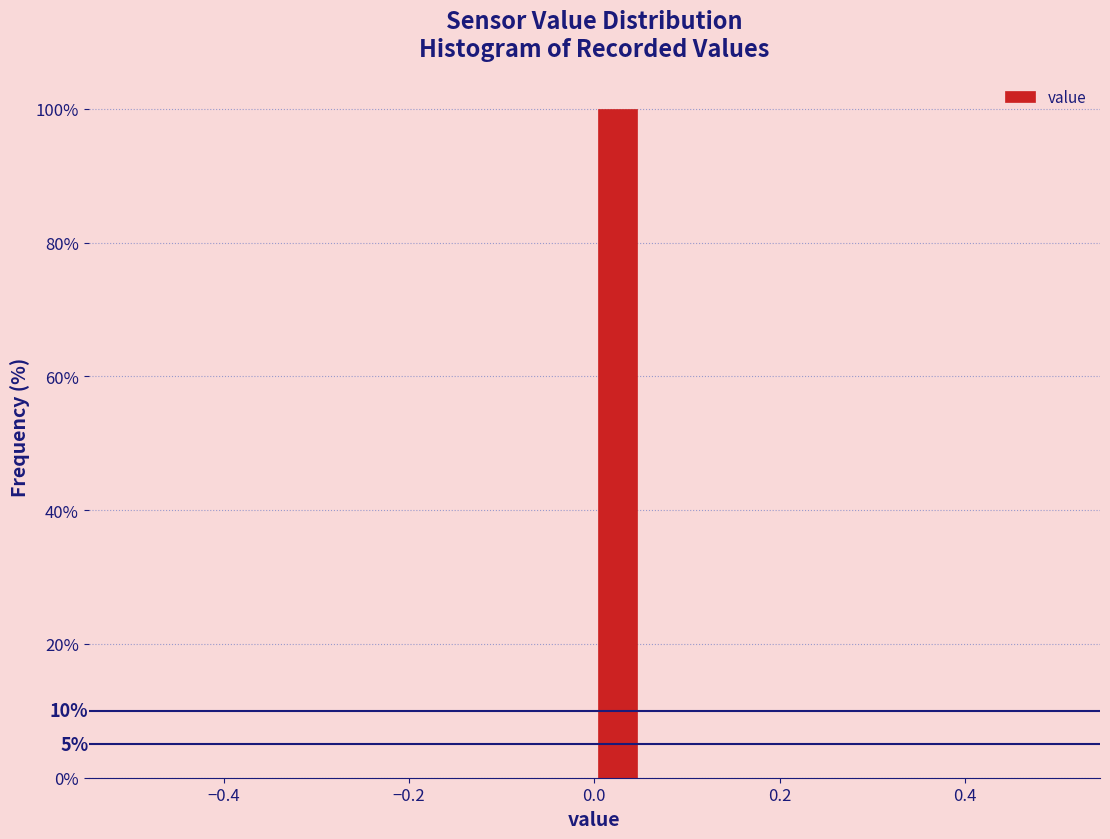

Read against the x-axis, roughly where is the centre of the tallest bar?

0.02